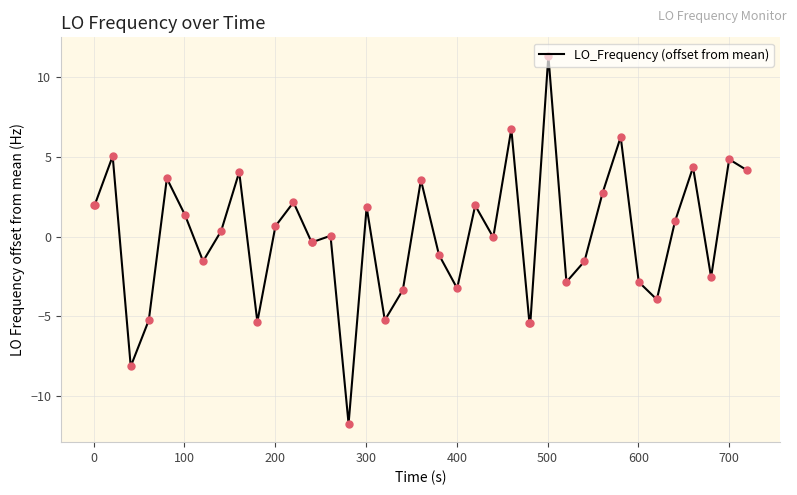

What is the difference between the maximum and minimum values?

23.1